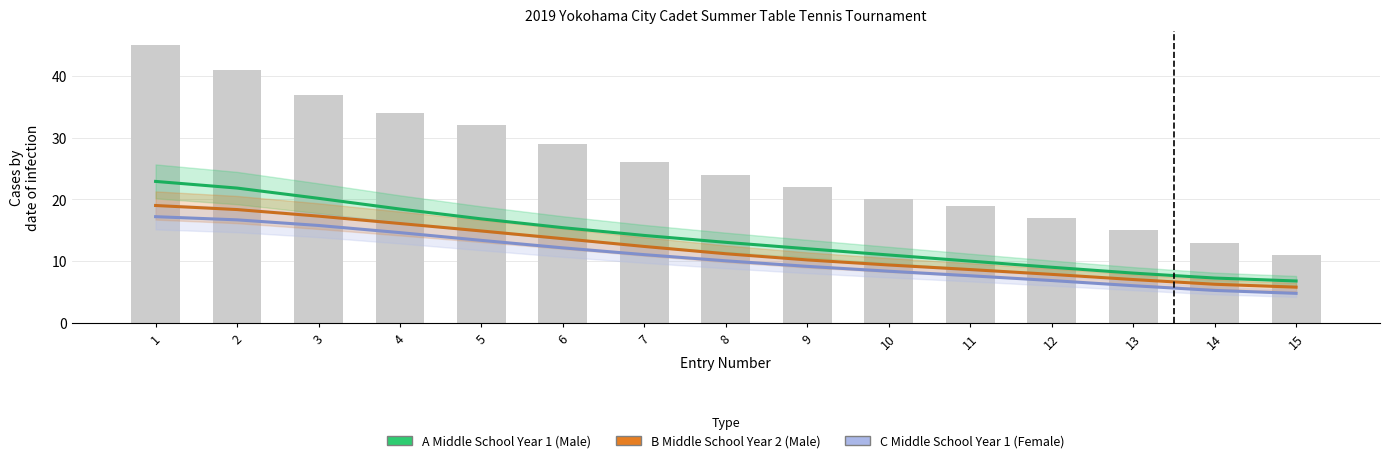

Which series has the largest range (max minus min)?

A Middle School Year 1 (Male)